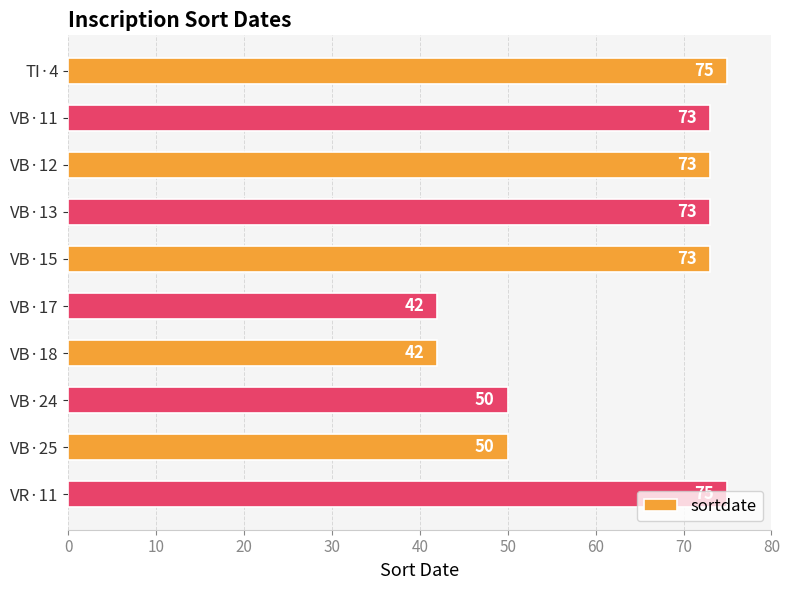

Read the value at VB·11, to the nearest 10.

70